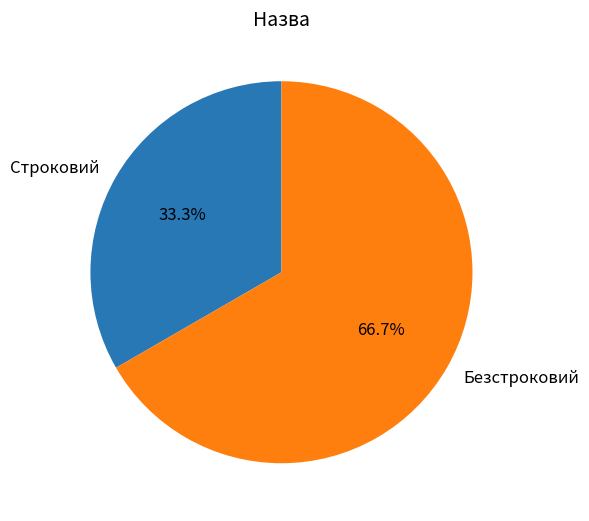

To the nearest percent, what is the difference between the Безстроковий and Строковий slice percentages?

33%